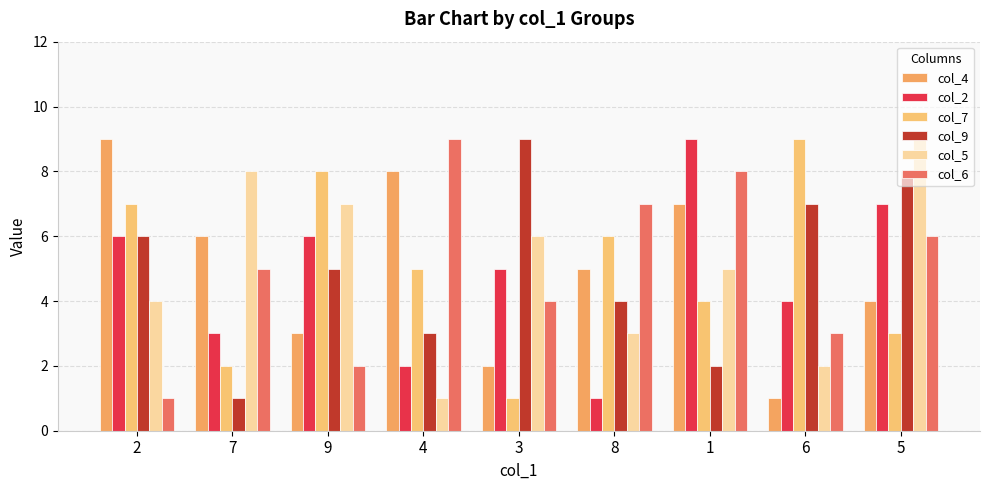

The col_5 series shows 4 at 2. True or false?

True